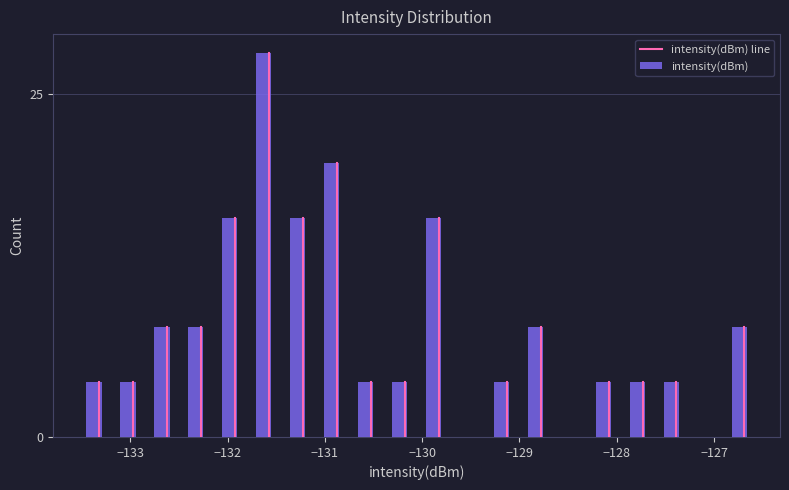

Around what value on the x-axis is the tallest bar? Give the approximate position of its centre, as read against the axis.

-131.6